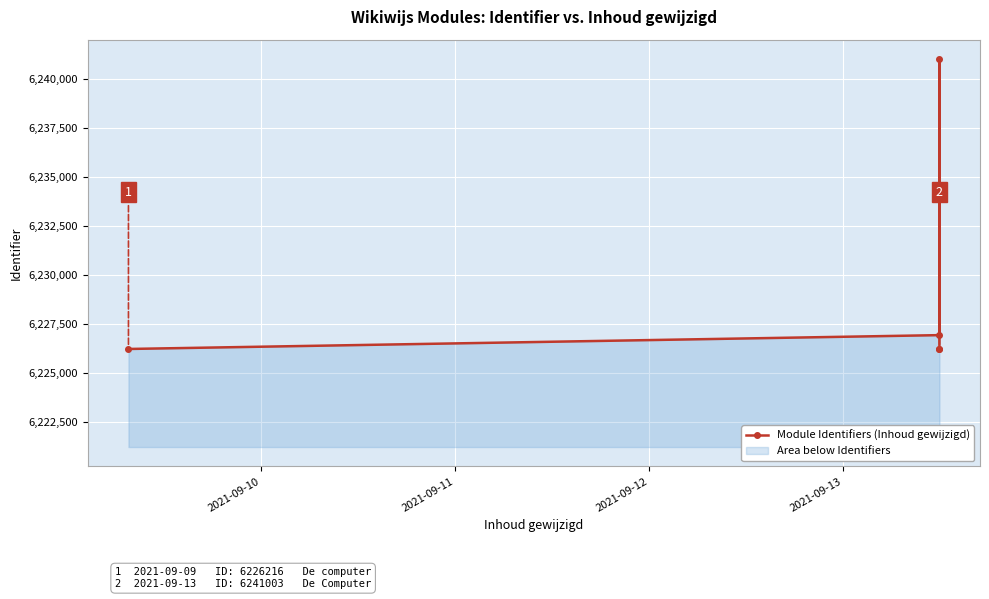

Approximately how many times larger is the value at 2021-09-10 compared to 2021-09-12?

1.0